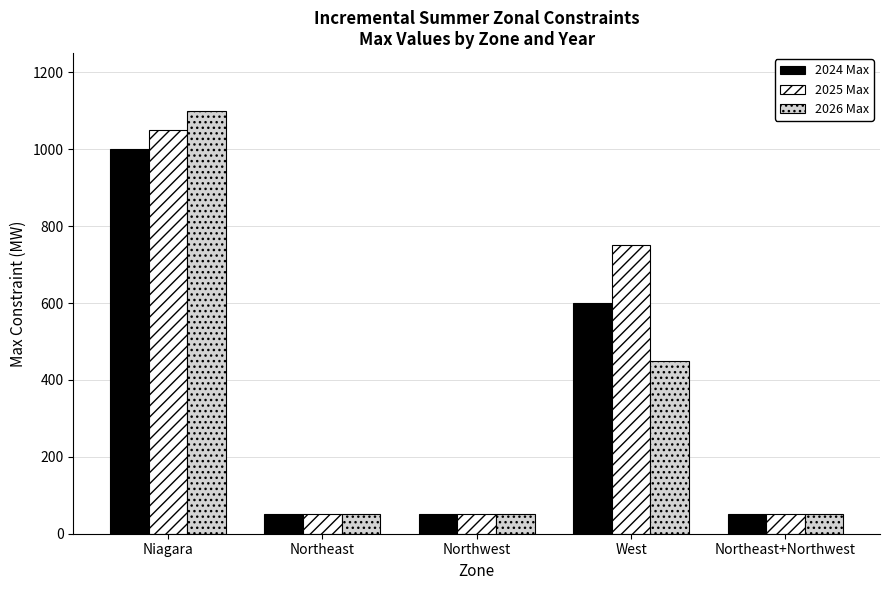

What is the total value across all series at West?

1800